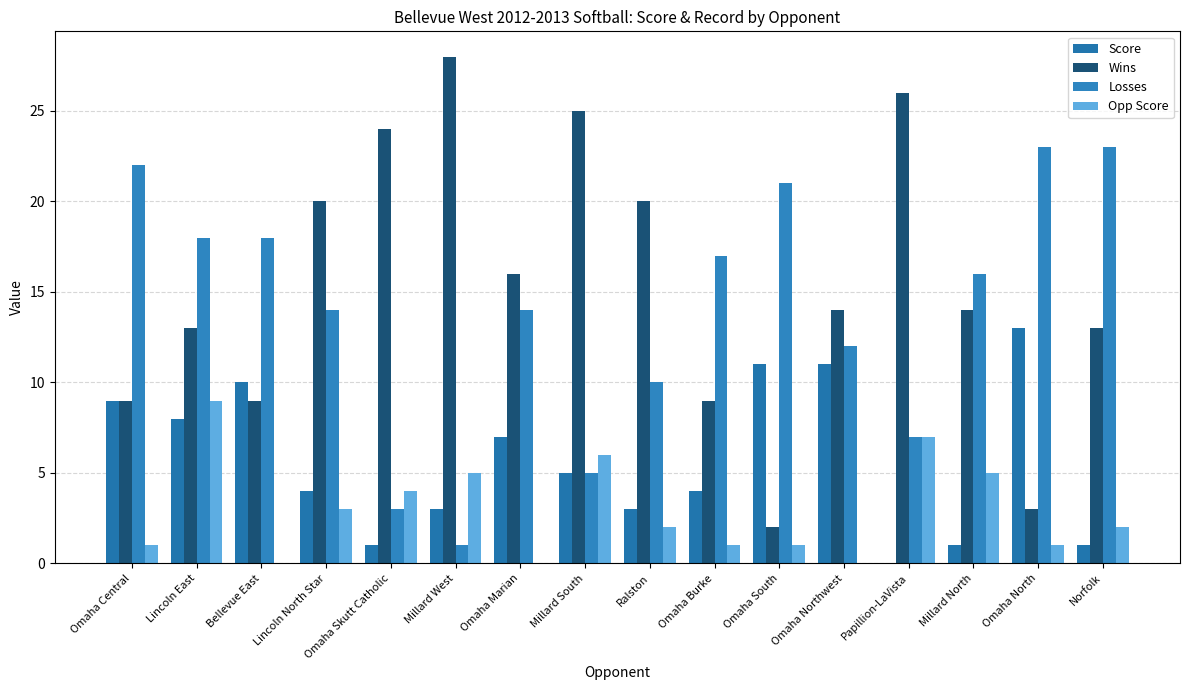

True or false: Wins has a value of 20 at Ralston.

True